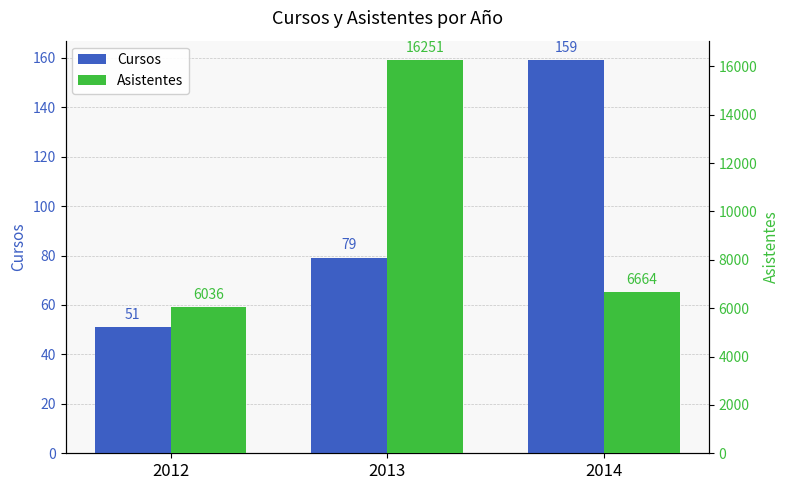

Reading left to right, list all the values displayed in this chart.

Cursos: 2012=51	2013=79	2014=159
Asistentes: 2012=6036	2013=16251	2014=6664